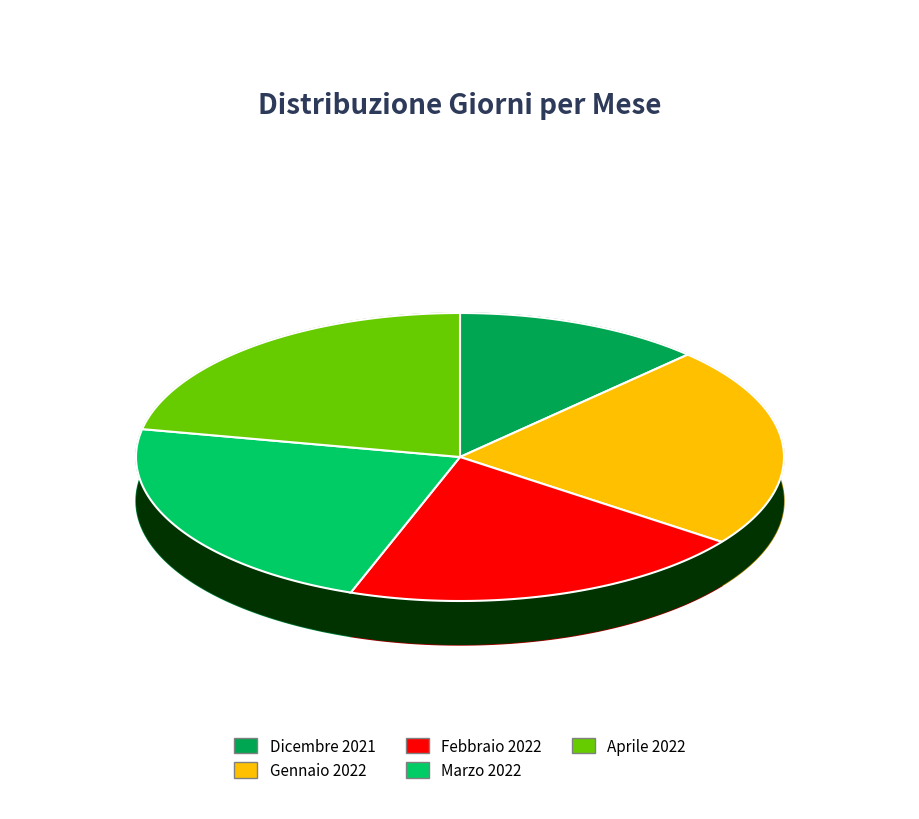

Do Aprile 2022 and Dicembre 2021 together represent more than half of the pie?

No